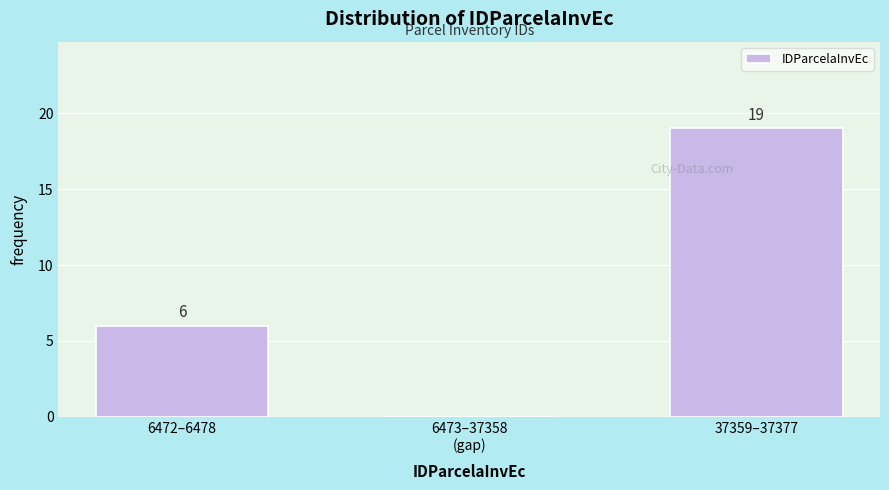

What is the sum of all values?

25